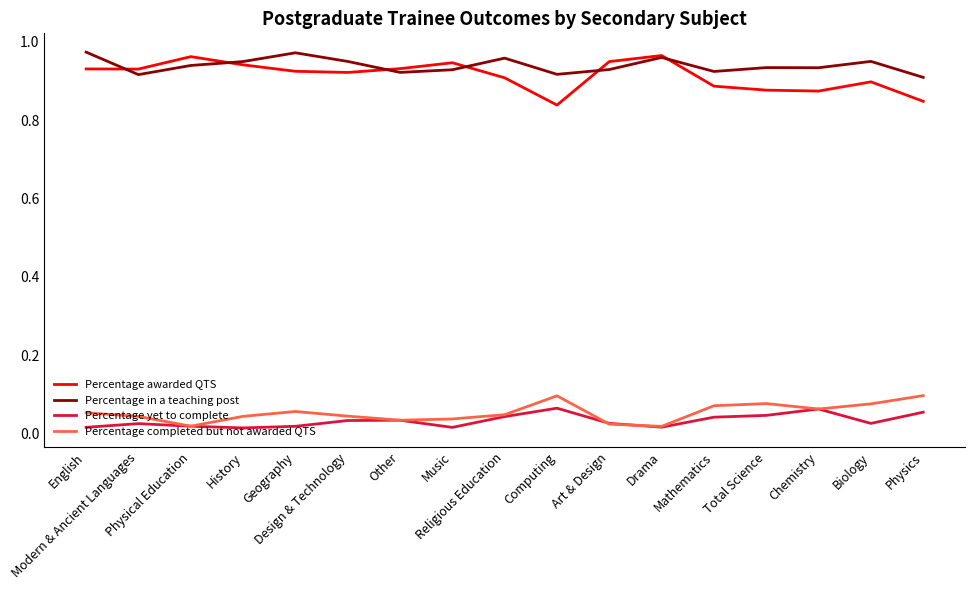

True or false: Percentage in a teaching post and Percentage yet to complete cross at least once.

False